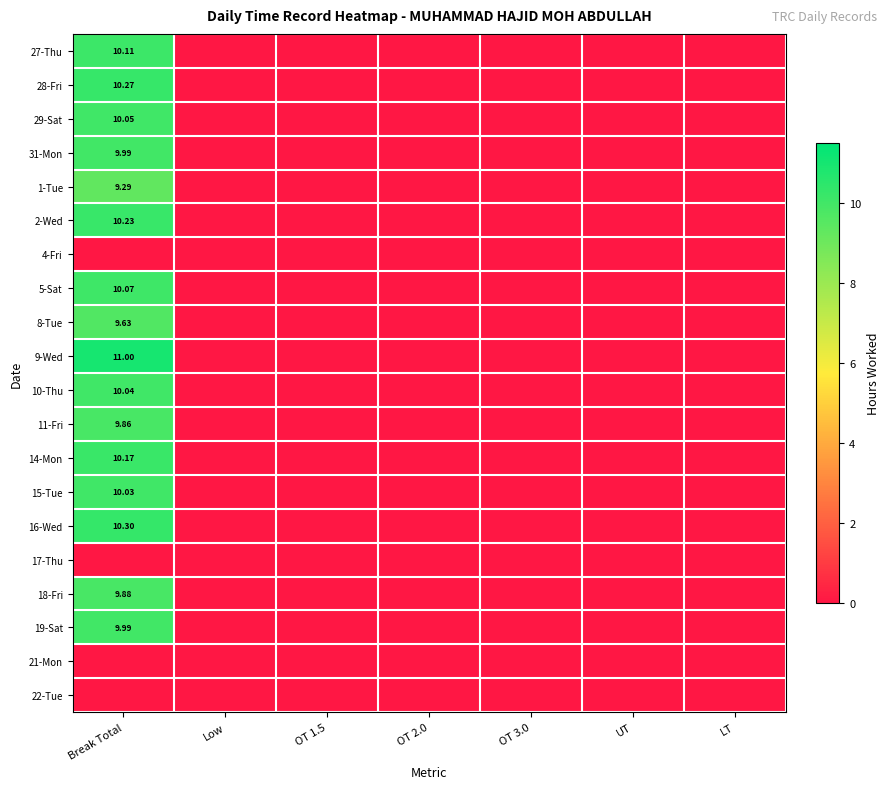

How many data points does each series have?

7